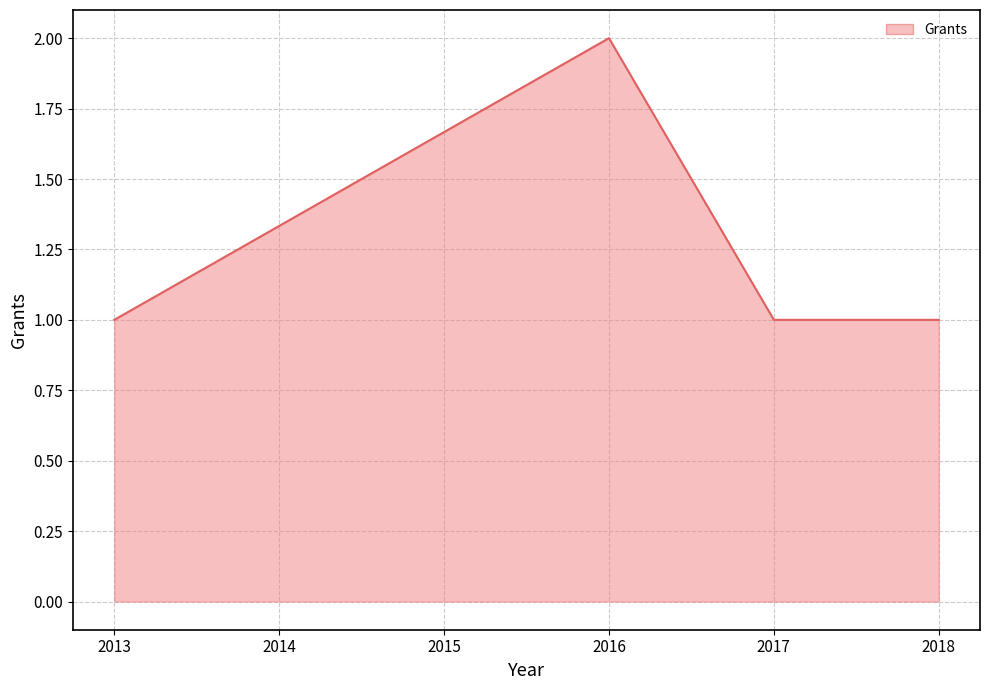

Read the value at 2013.

1